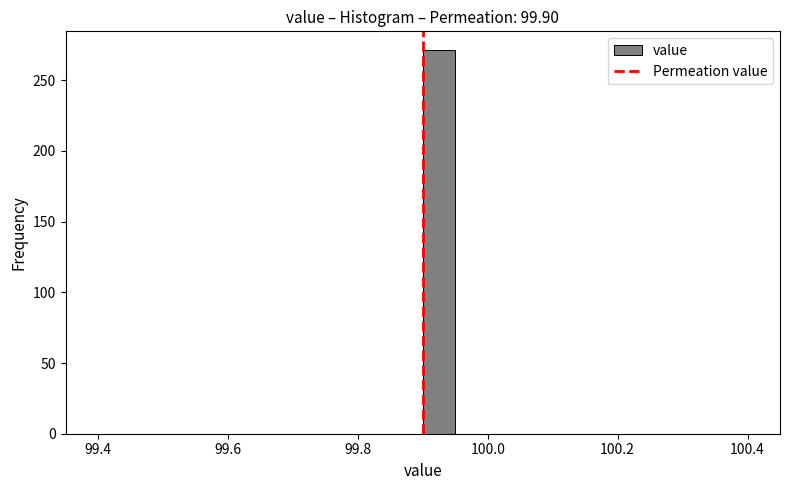

Read against the x-axis, roughly where is the centre of the tallest bar?

99.92